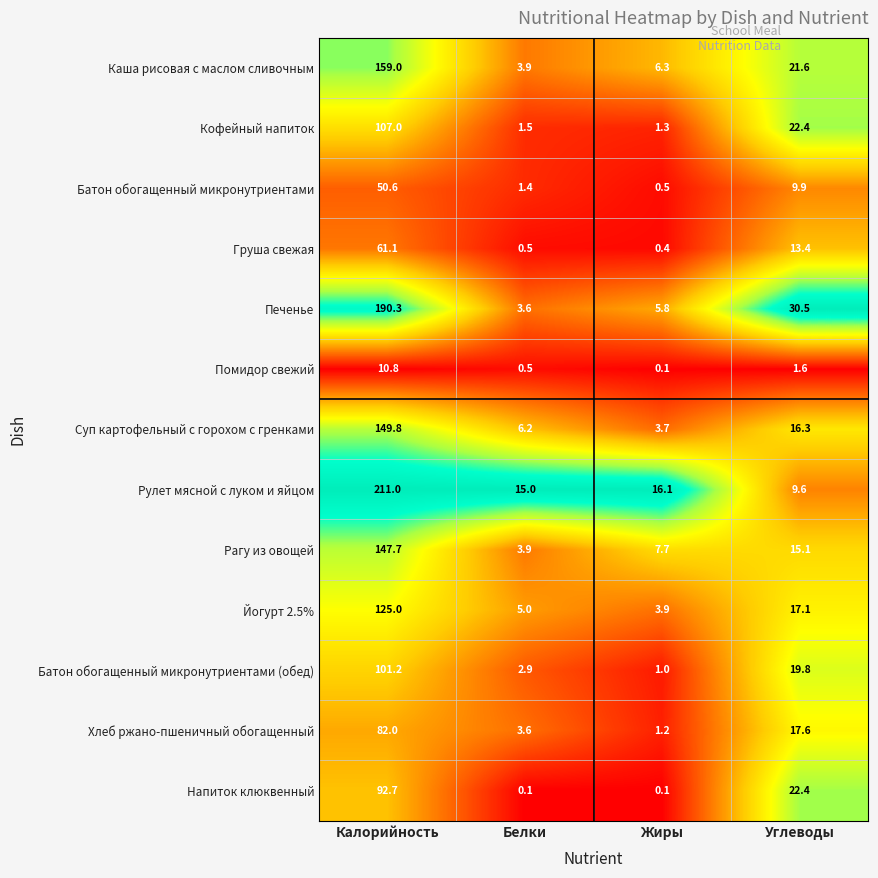

Count the number of categories in the chart.

4